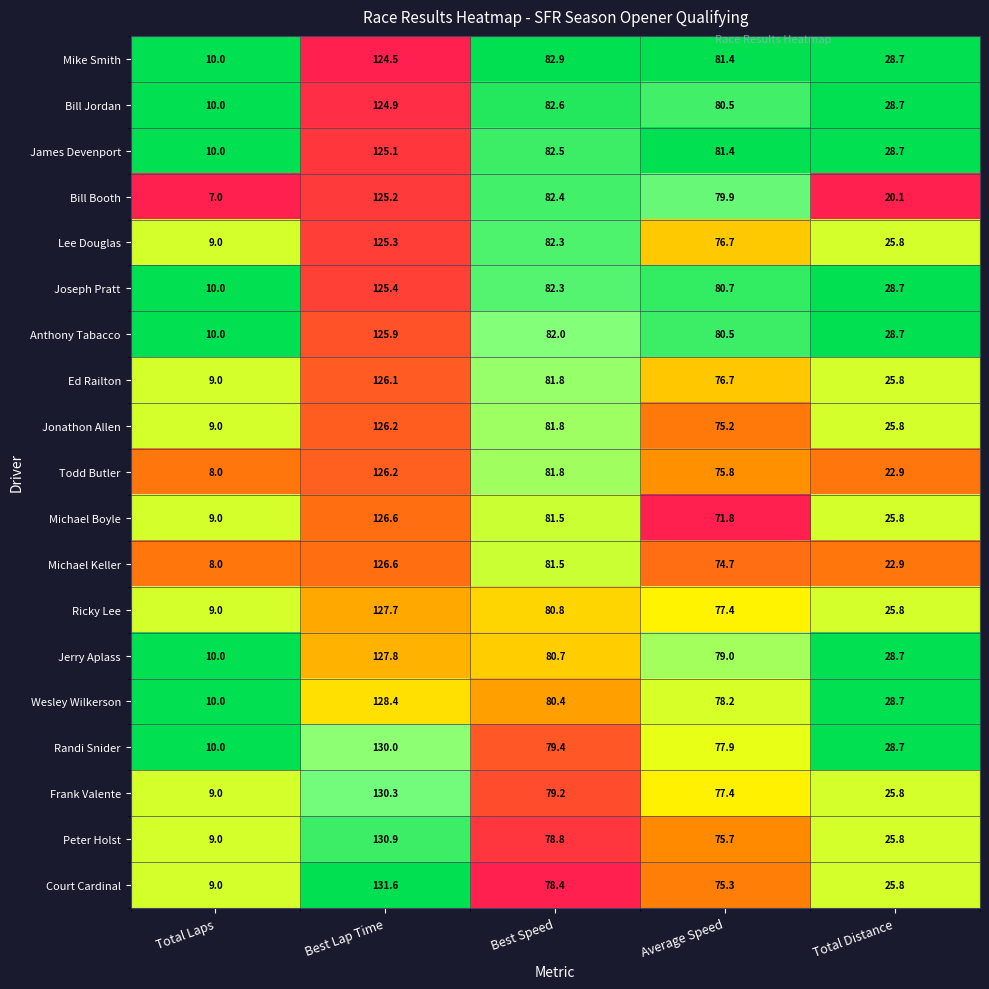

Where is Randi Snider nearest to the value 70?

Average Speed